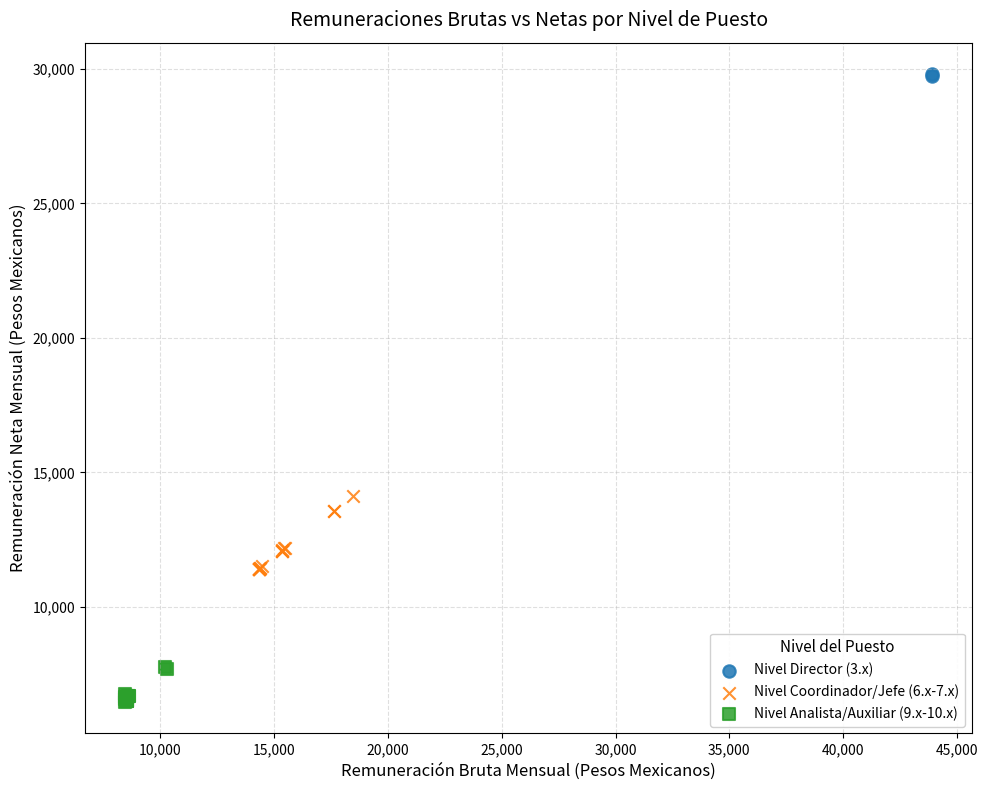

What are all the series names shown in the legend?

Nivel Director (3.x), Nivel Coordinador/Jefe (6.x-7.x), Nivel Analista/Auxiliar (9.x-10.x)